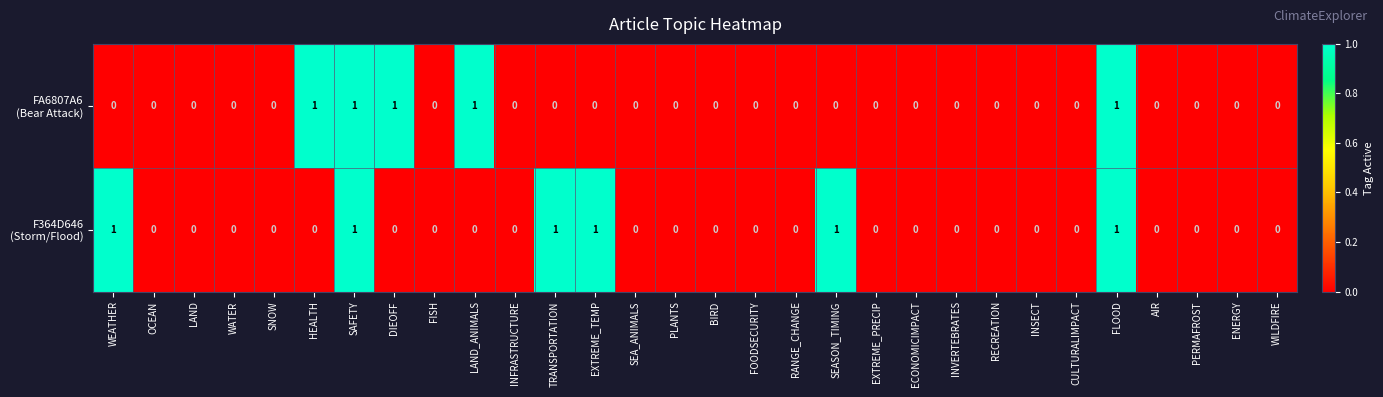

How many categories are shown in the chart?

30